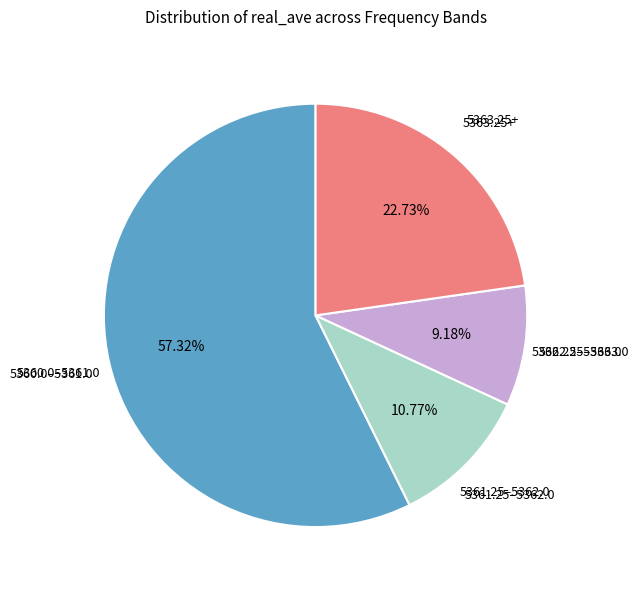

Is there any slice that represents more than half of the pie?

Yes